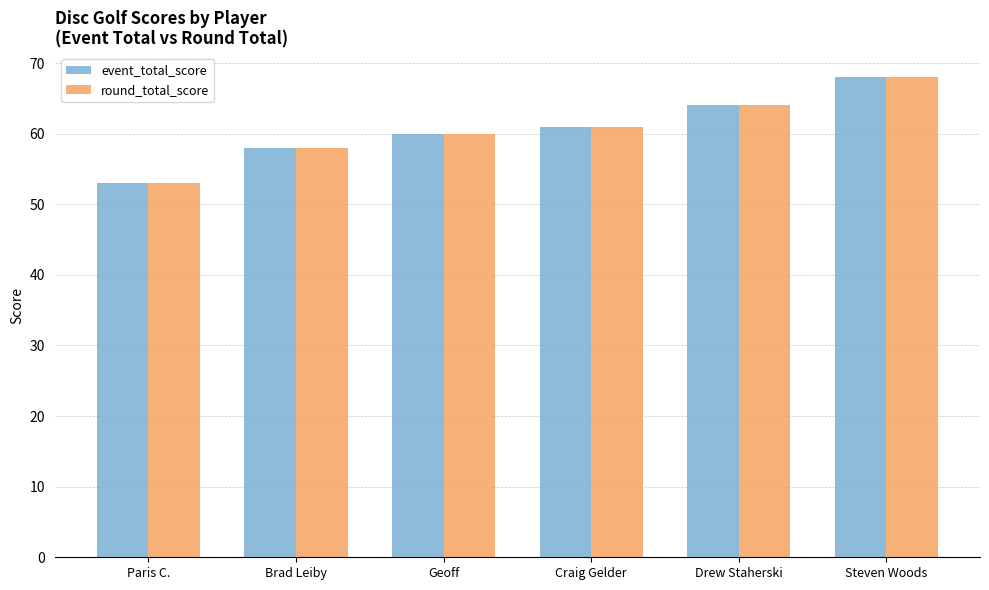

True or false: event_total_score has a value of 114 at Drew Staherski.

False